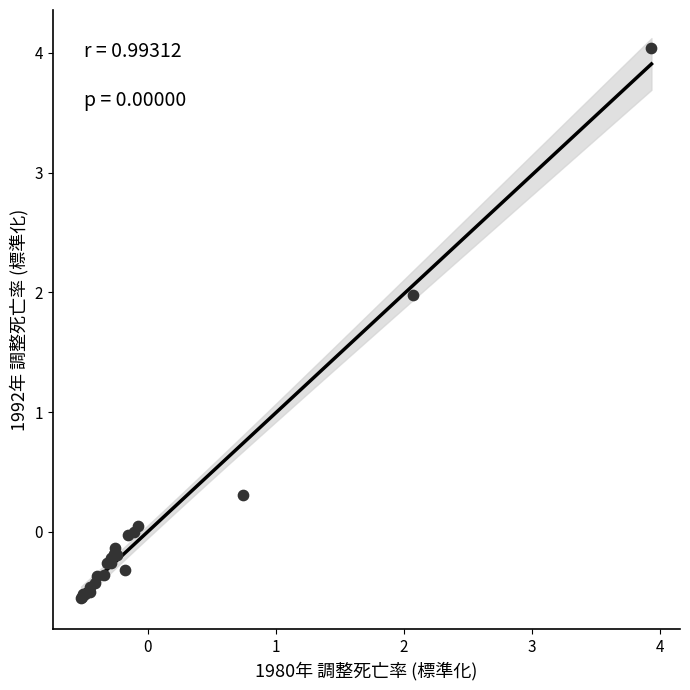

What Y value in the scatter plot is closest to 1?

0.3